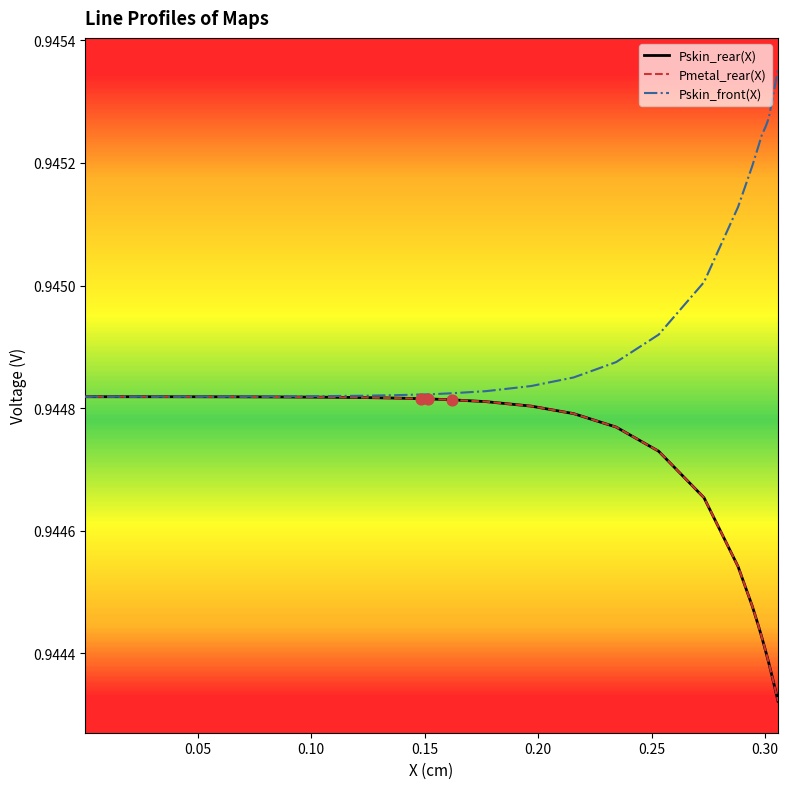

Does the chart have visible grid lines?

No